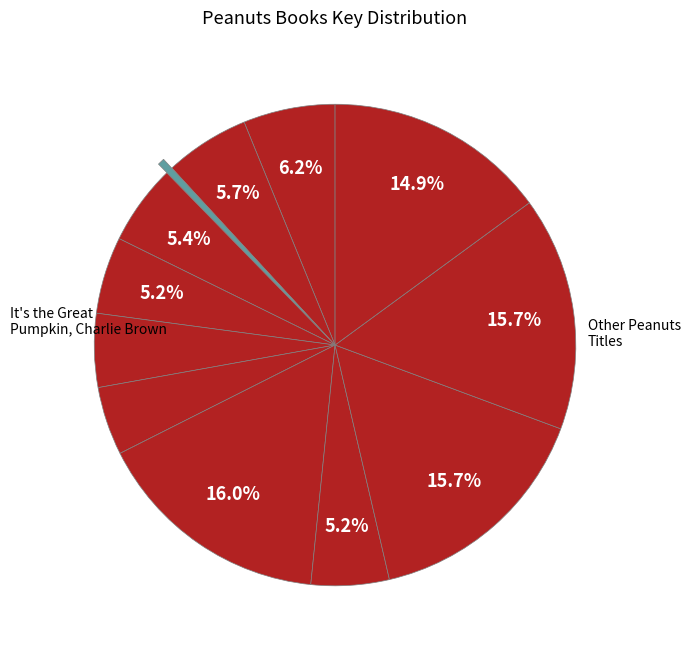

How many slices are in this pie chart?

12